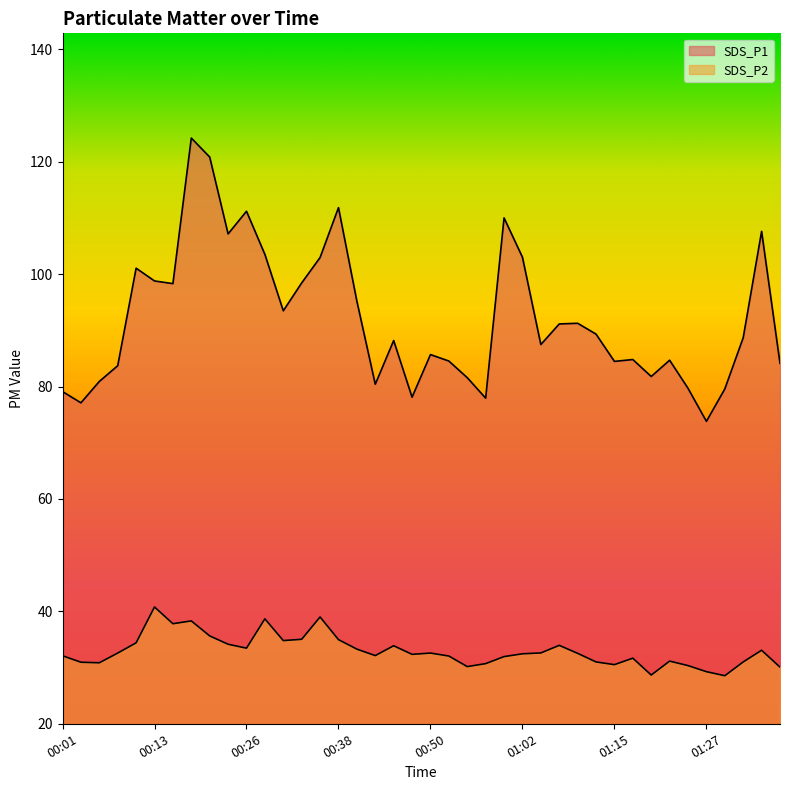

What is the label of the 23rd point from the left?

00:55